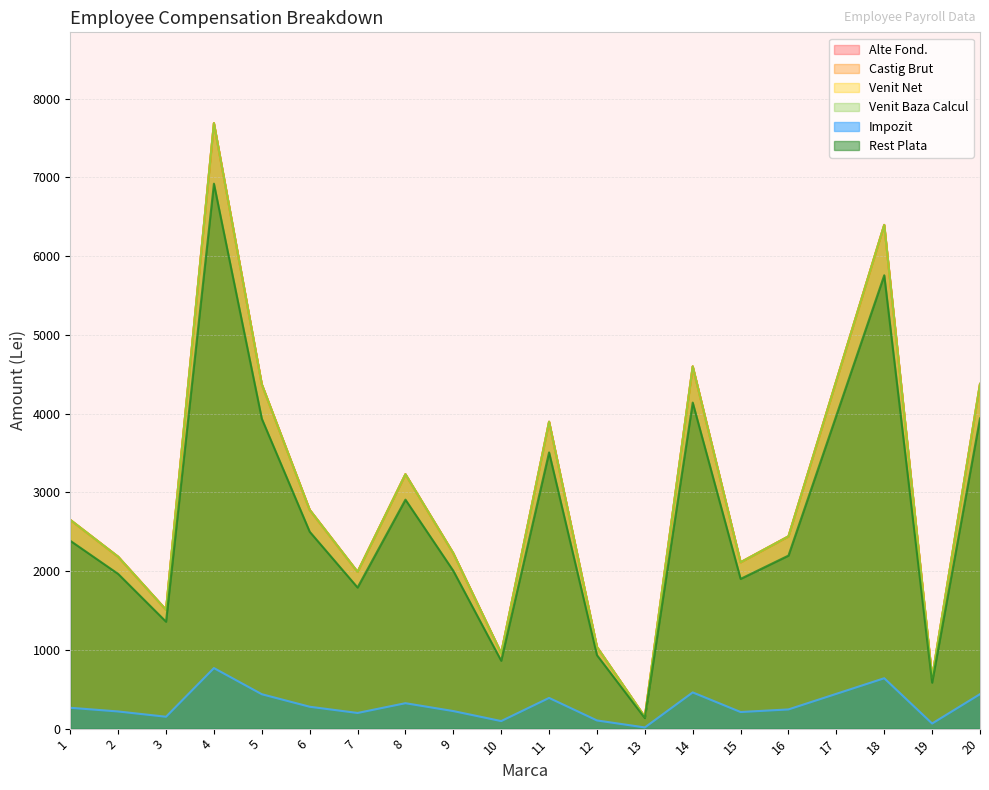

How many lines are shown in the chart?

6